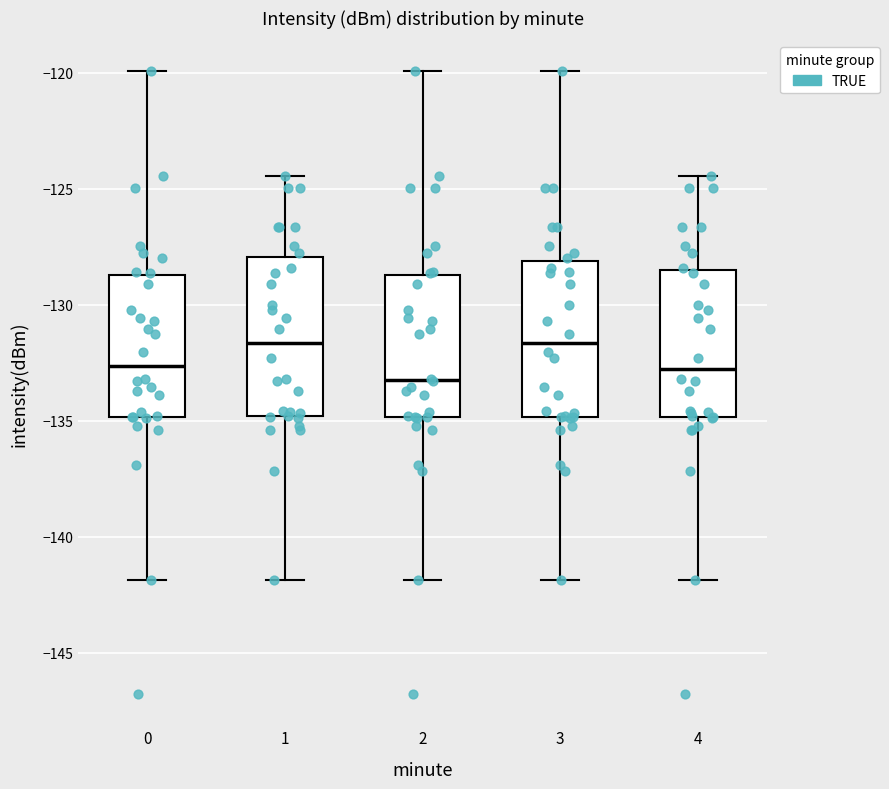

Where is the upper edge of the box at x = 1 on the y-axis? The values are not printed on the chart, so give them approximately, as read against the axis.

-128.0